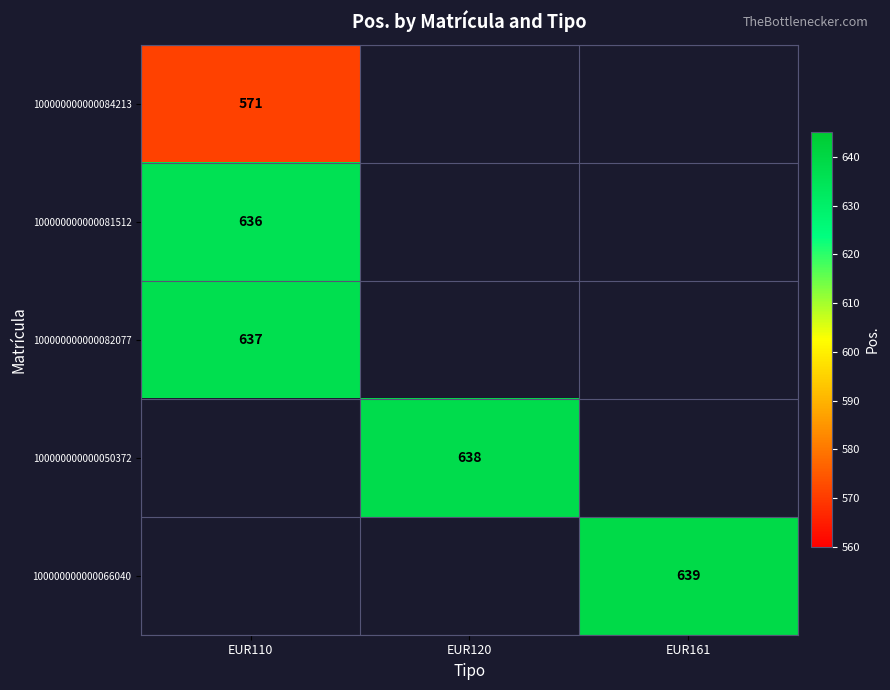

What is the maximum value shown in the chart?

639.0